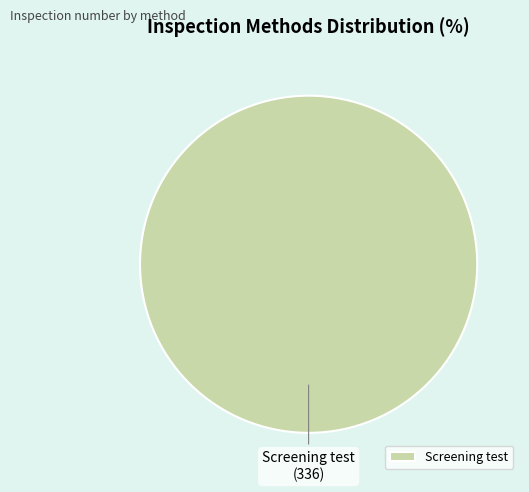

True or false: Screening test accounts for 90% of the total.

False